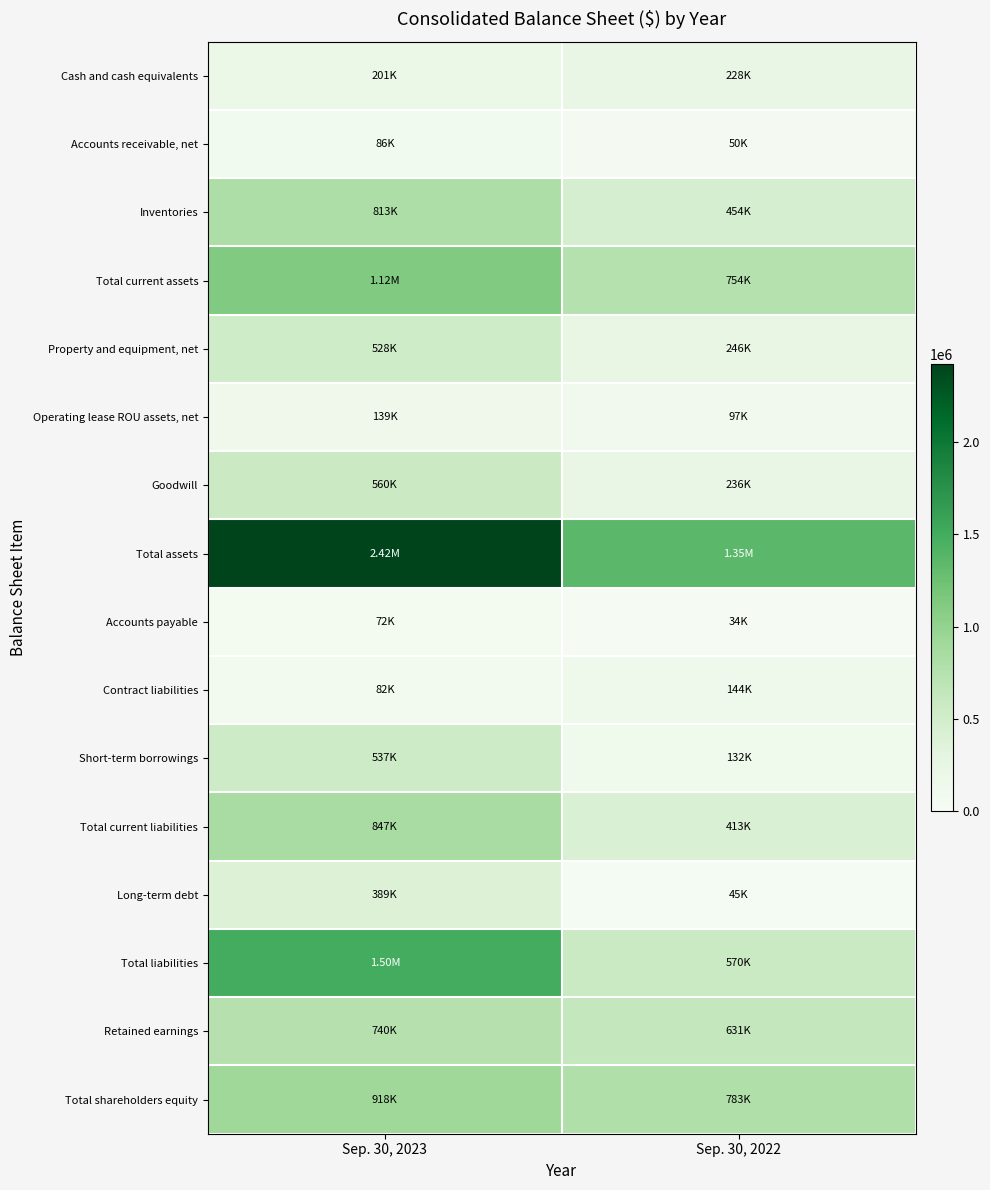

Which series has the largest total across all categories?

Total assets